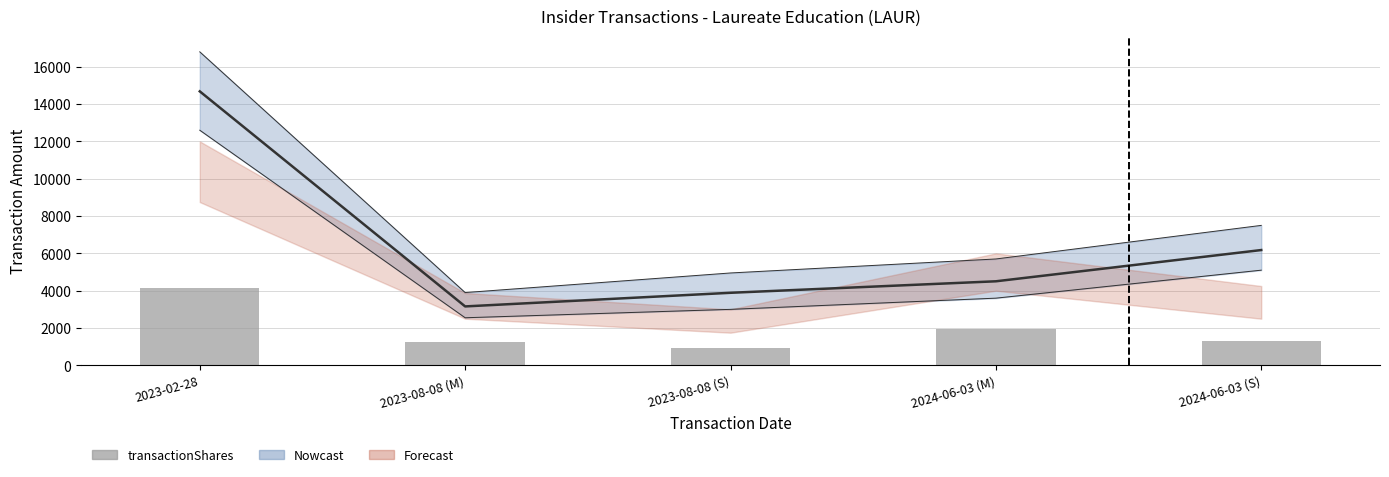

Read the value at 2023-08-08 (M), to the nearest 50.

1250